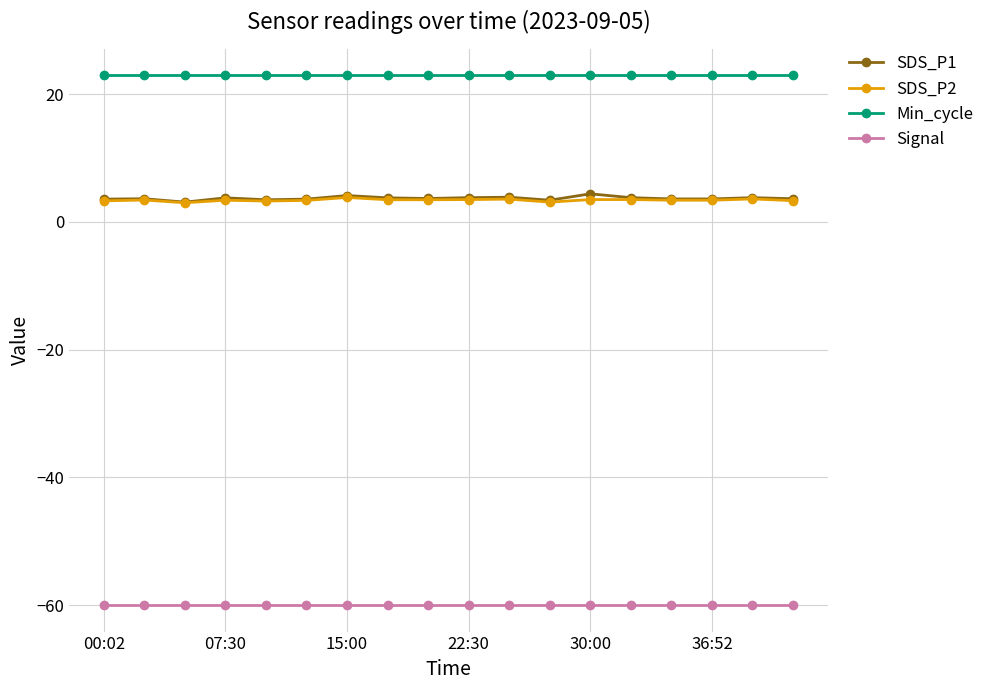

Which series has the largest total across all categories?

Min_cycle